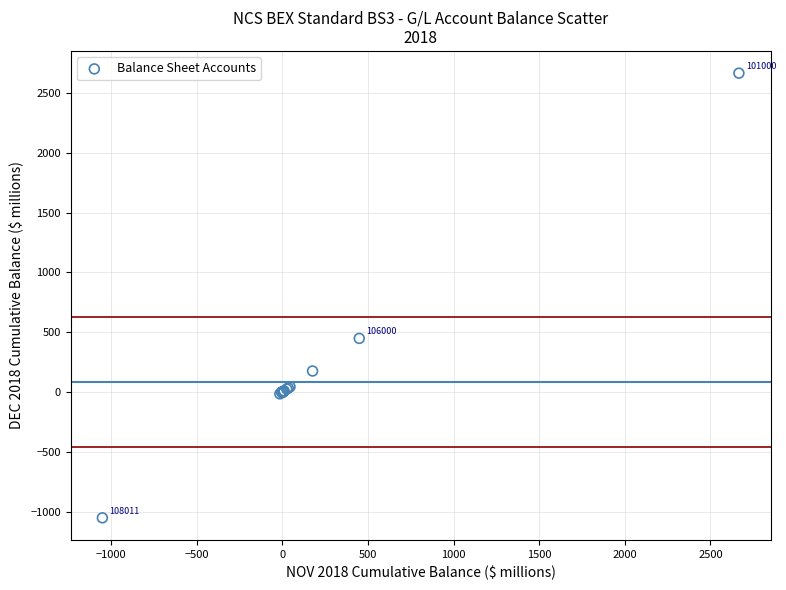

What Y value in the scatter plot is closest to 807?

449.3